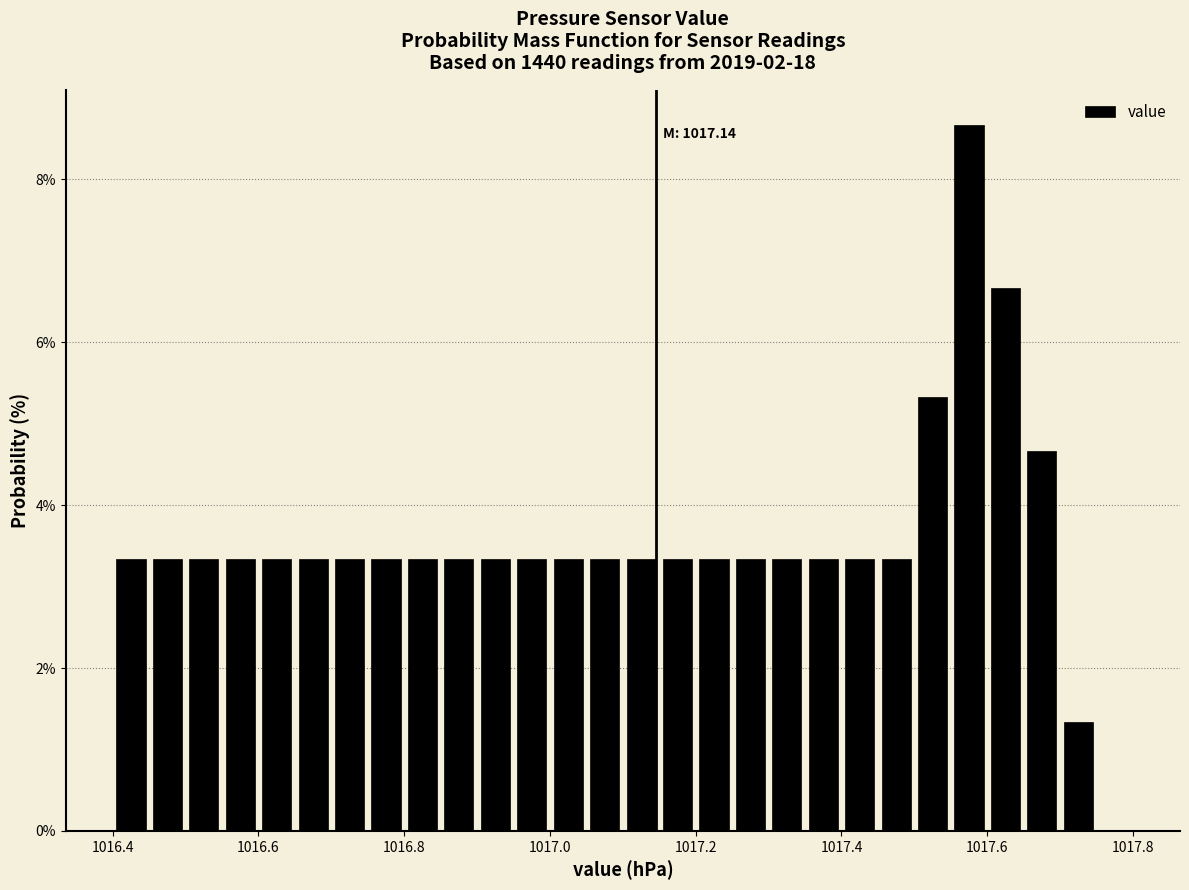

Read against the x-axis, roughly where is the centre of the tallest bar?

1017.58